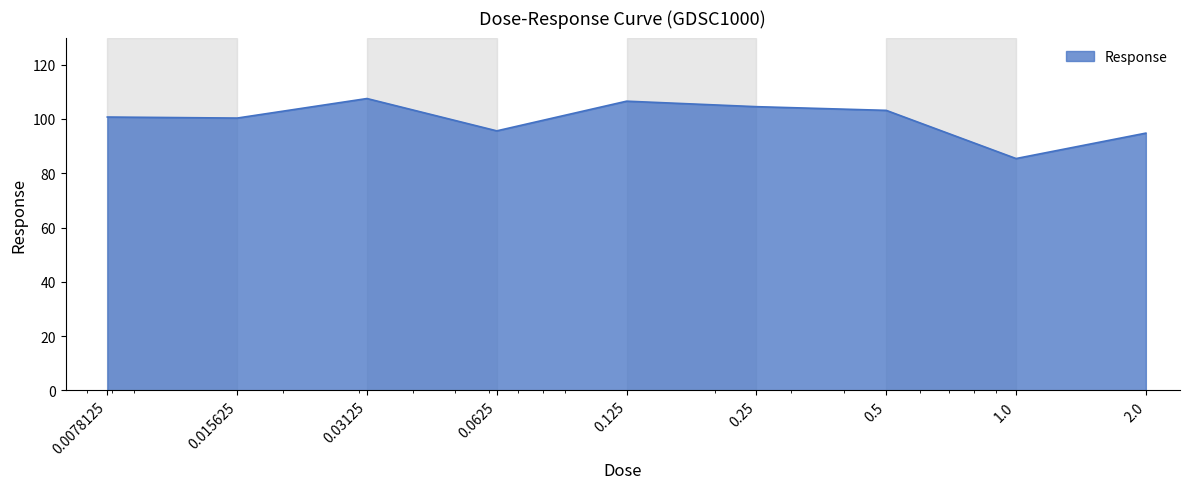

What is the greatest value displayed?

107.5